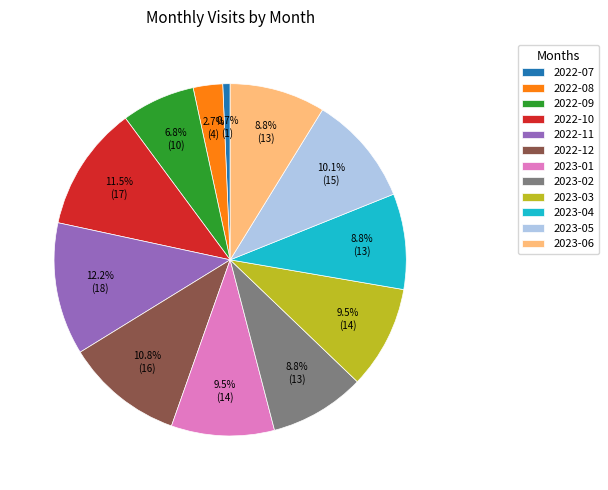

Is there a majority slice in this chart?

No